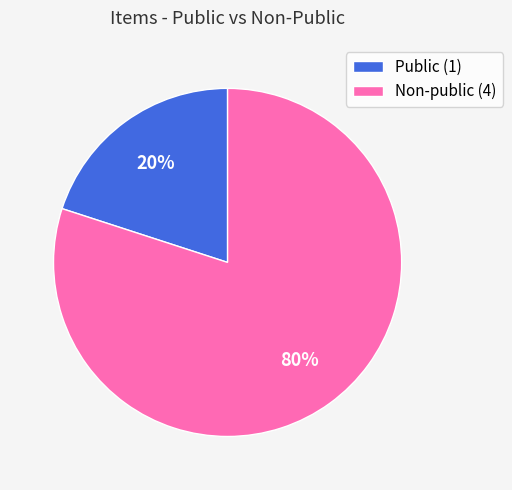

Rank the categories by value from highest to lowest.

Non-public (4), Public (1)